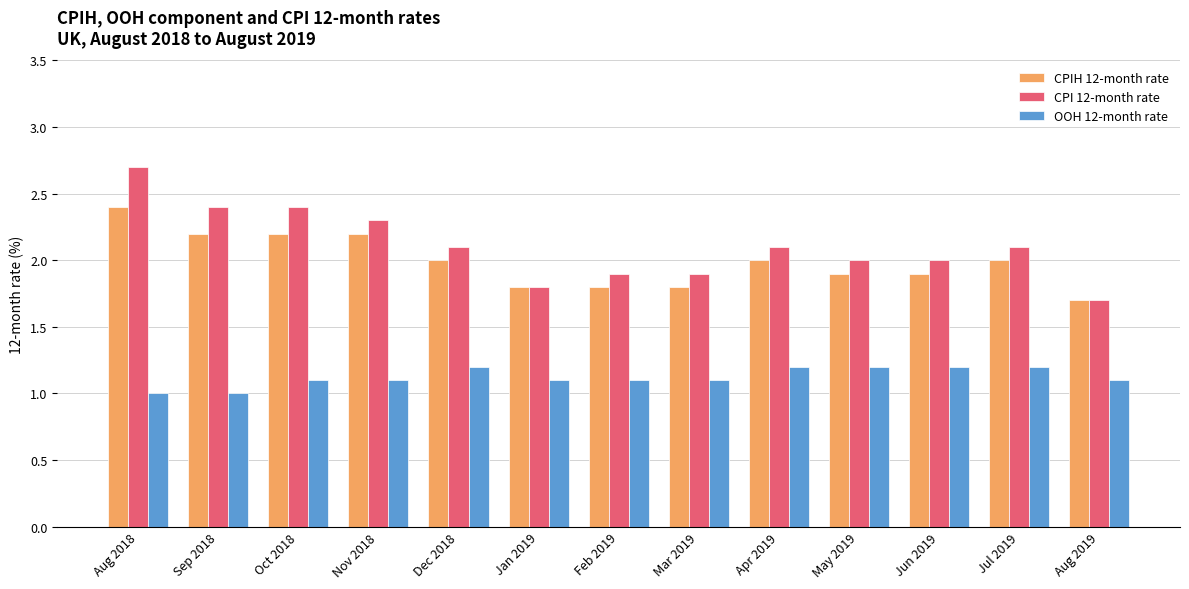

Rank the series at Aug 2018 from lowest to highest value.

OOH 12-month rate, CPIH 12-month rate, CPI 12-month rate